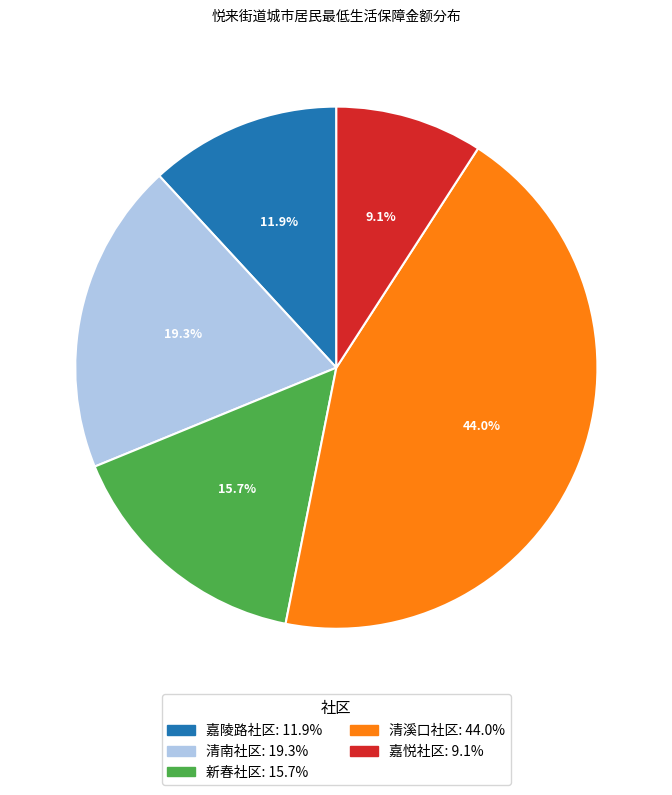

Rank the categories by value from highest to lowest.

清溪口社区, 清南社区, 新春社区, 嘉陵路社区, 嘉悦社区